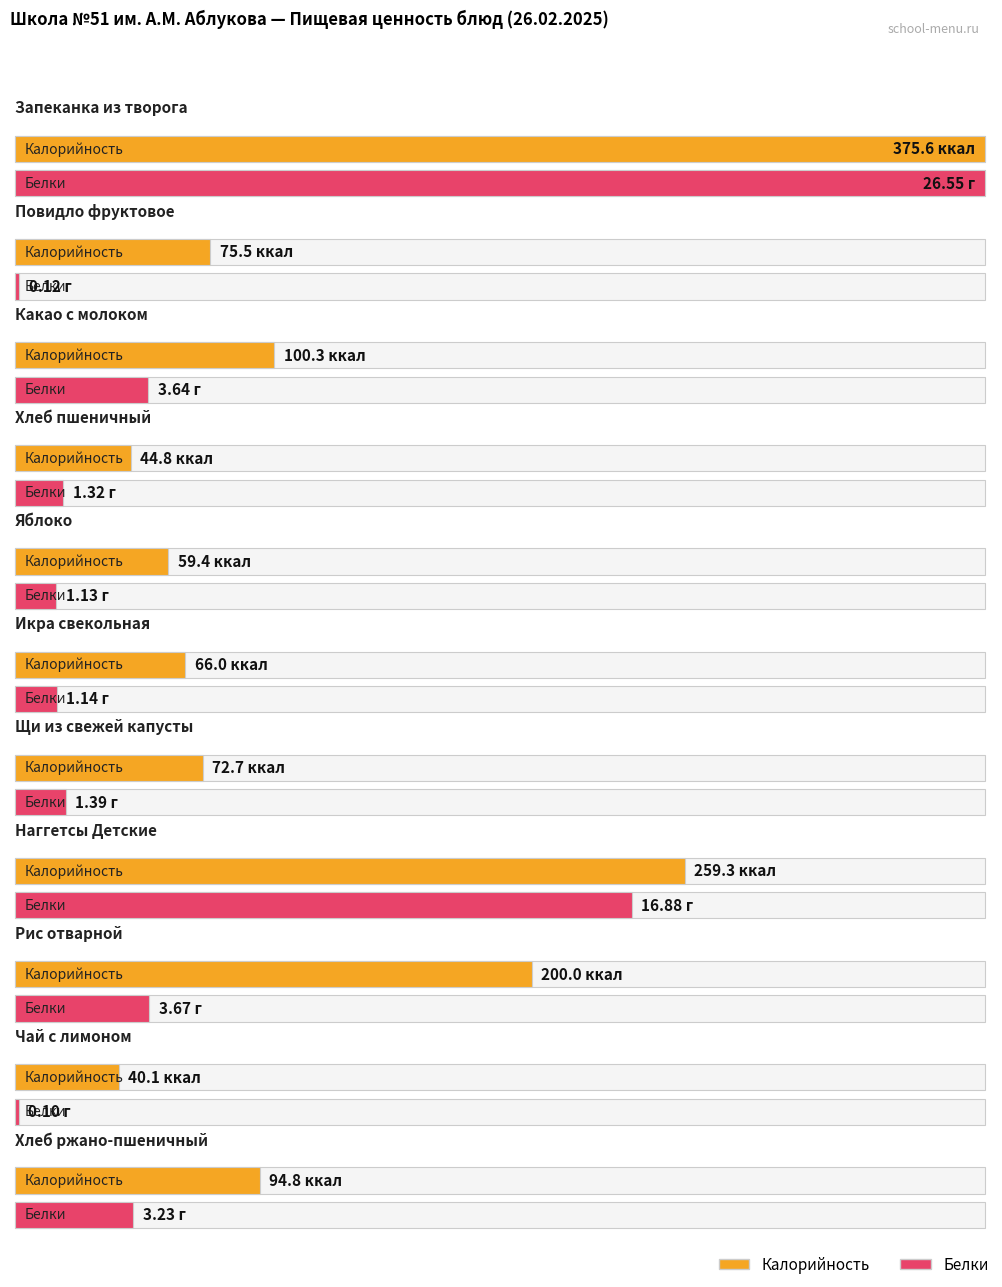

What is the approximate value of Калорийность at Рис отварной?

200.0